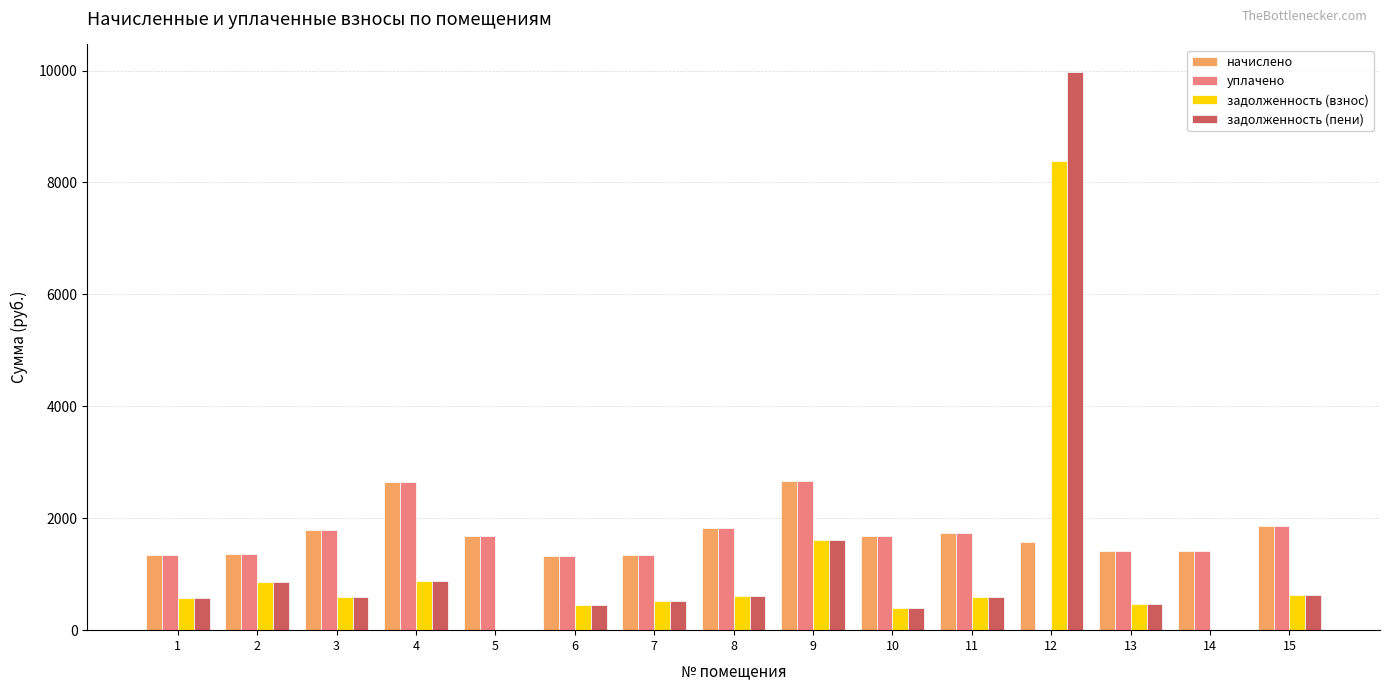

At which label is задолженность (пени) closest to 4984?

9